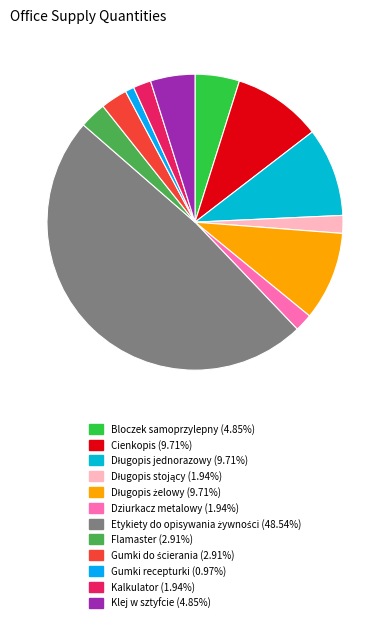

Does any single category account for the majority?

No